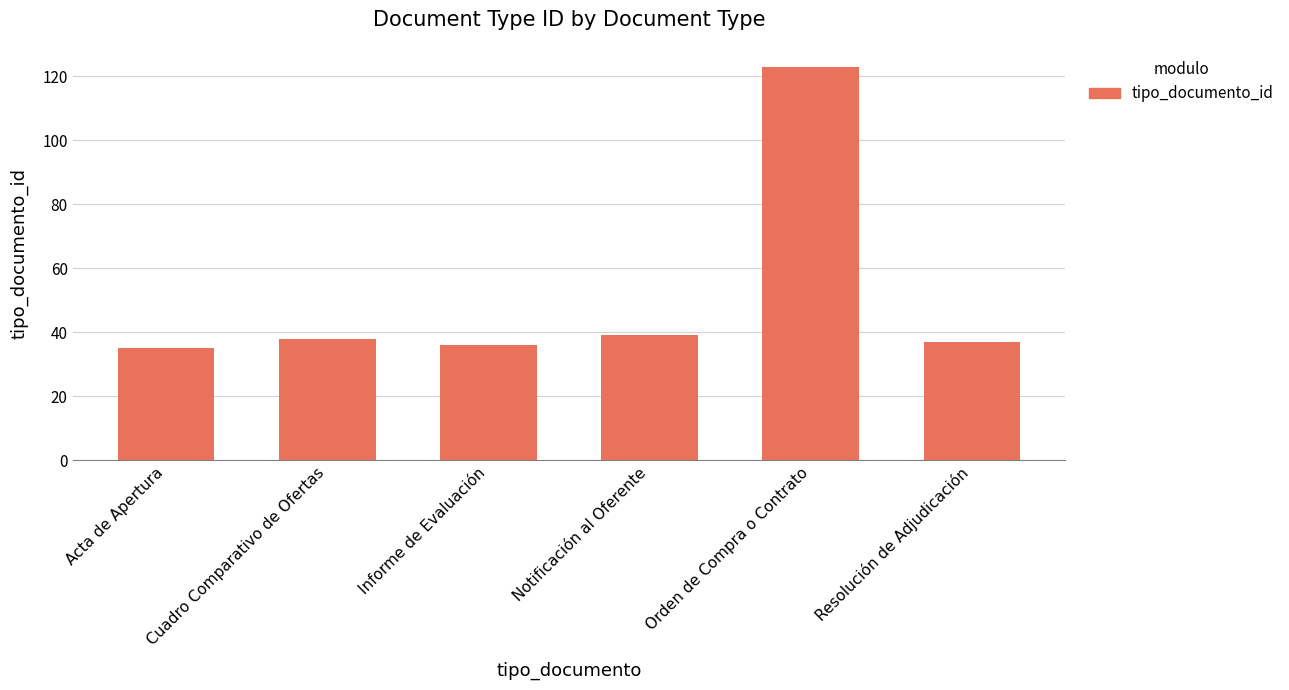

What is the average value?

51